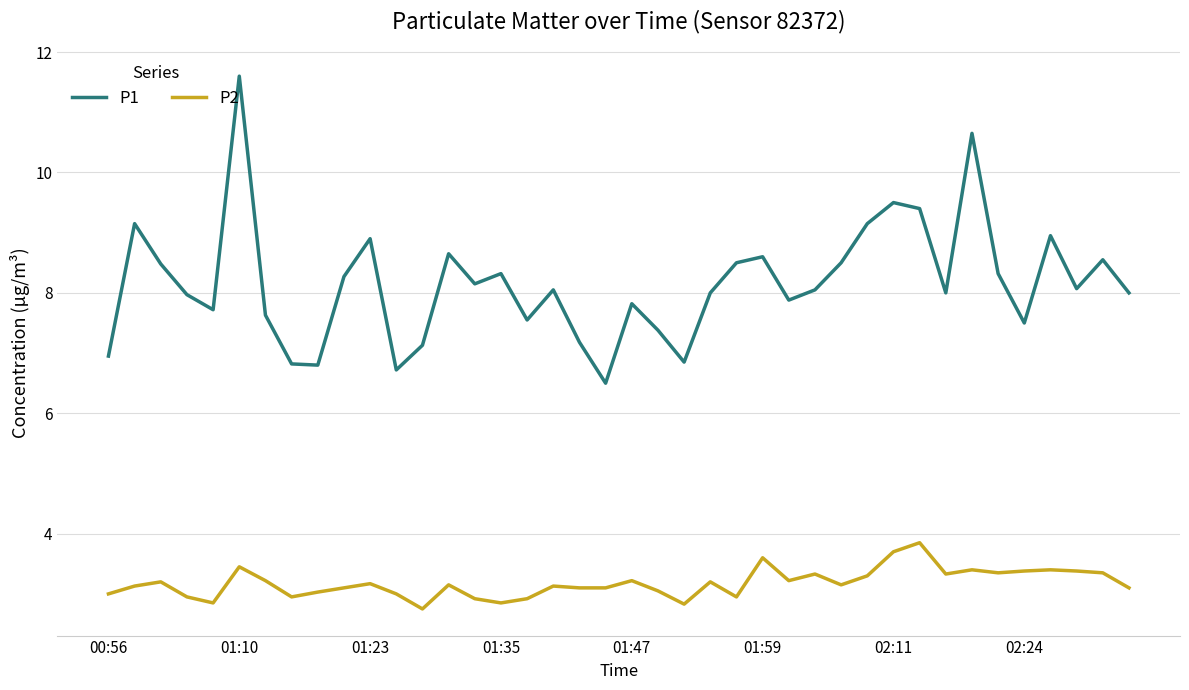

Which series has the largest total across all categories?

P1